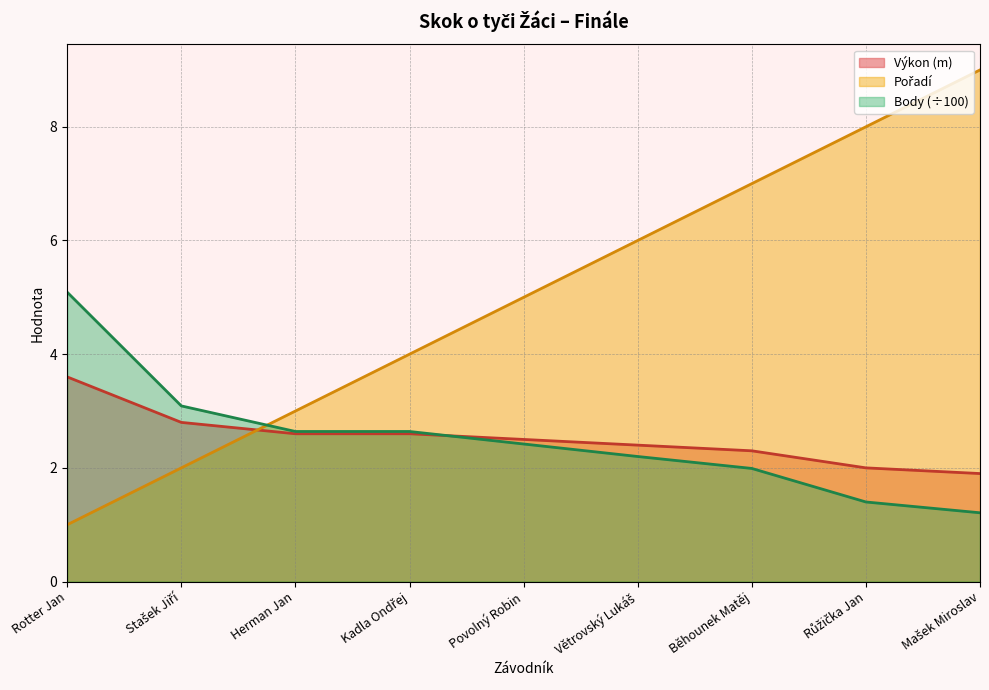

Which series has the widest spread of values?

Pořadí